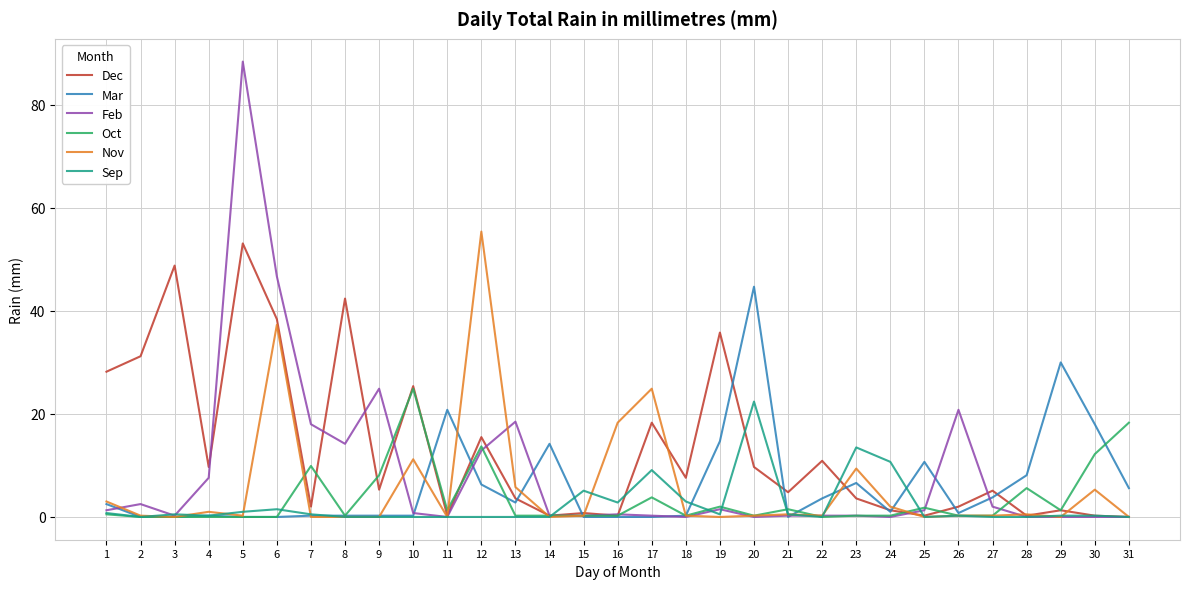

True or false: Nov has a value of 11.2 at 10.

True